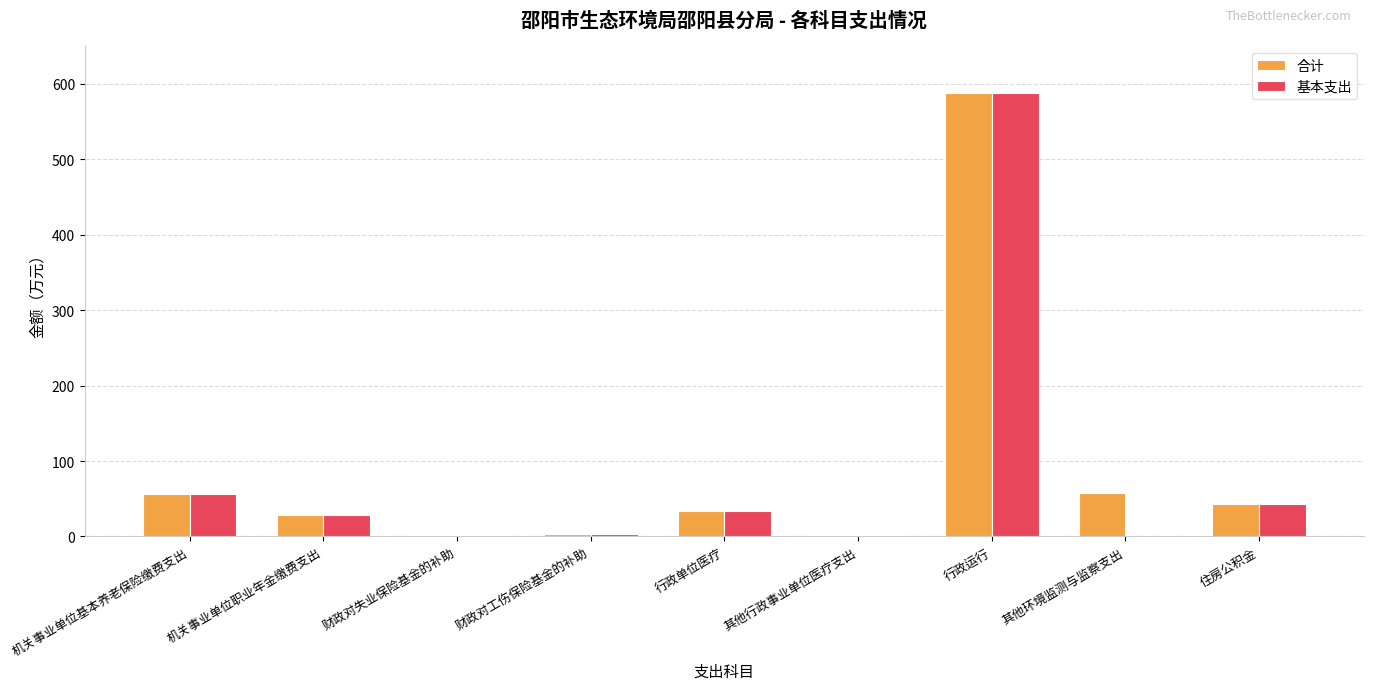

The value of 基本支出 at 机关事业单位基本养老保险缴费支出 is 18.5. True or false?

False